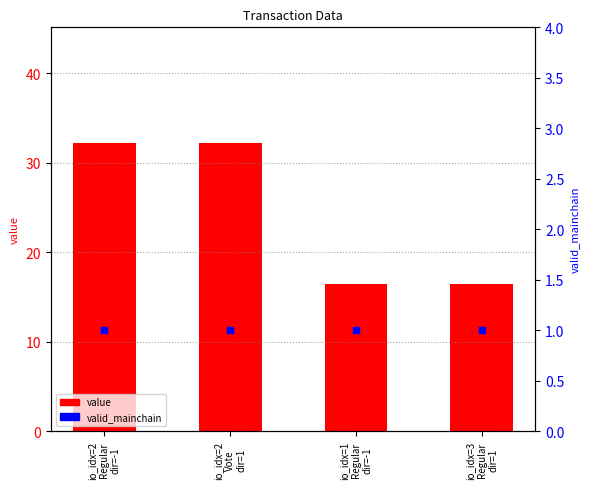

Which series reaches the minimum Y coordinate?

valid_mainchain